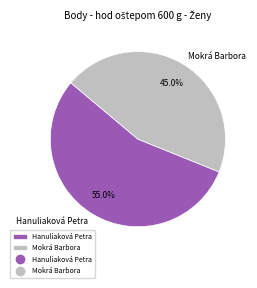

Rank the categories by value from lowest to highest.

Mokrá Barbora, Hanuliaková Petra